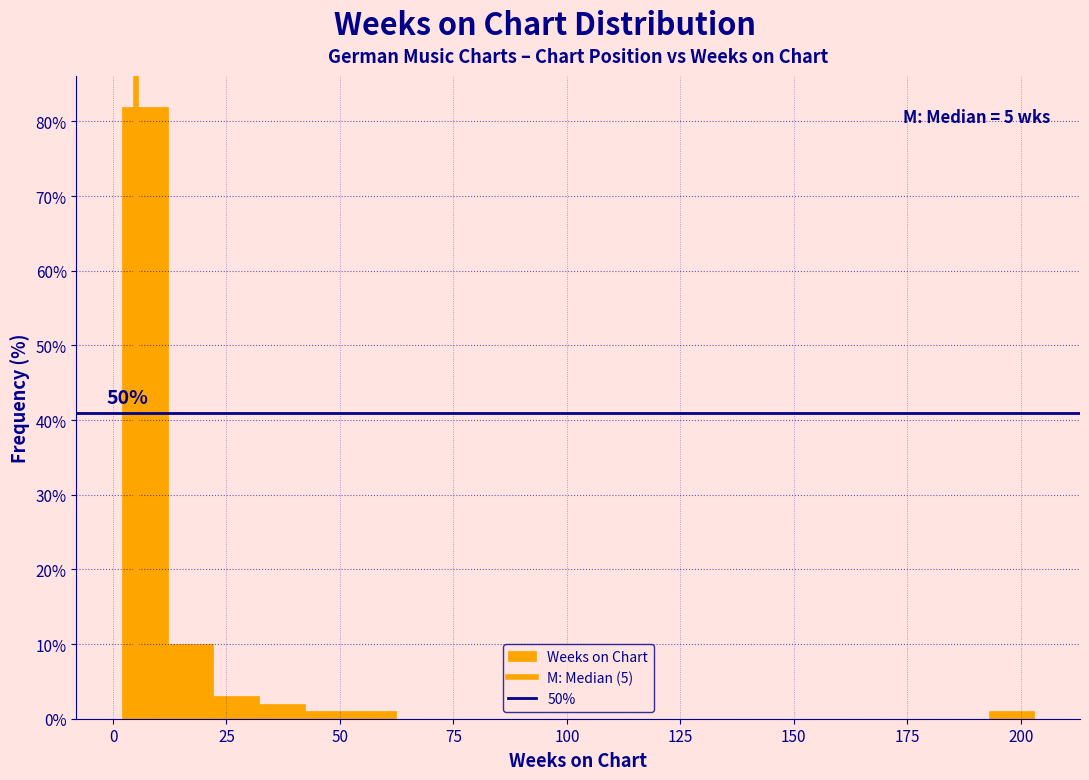

Around what value on the x-axis is the tallest bar? Give the approximate position of its centre, as read against the axis.

5